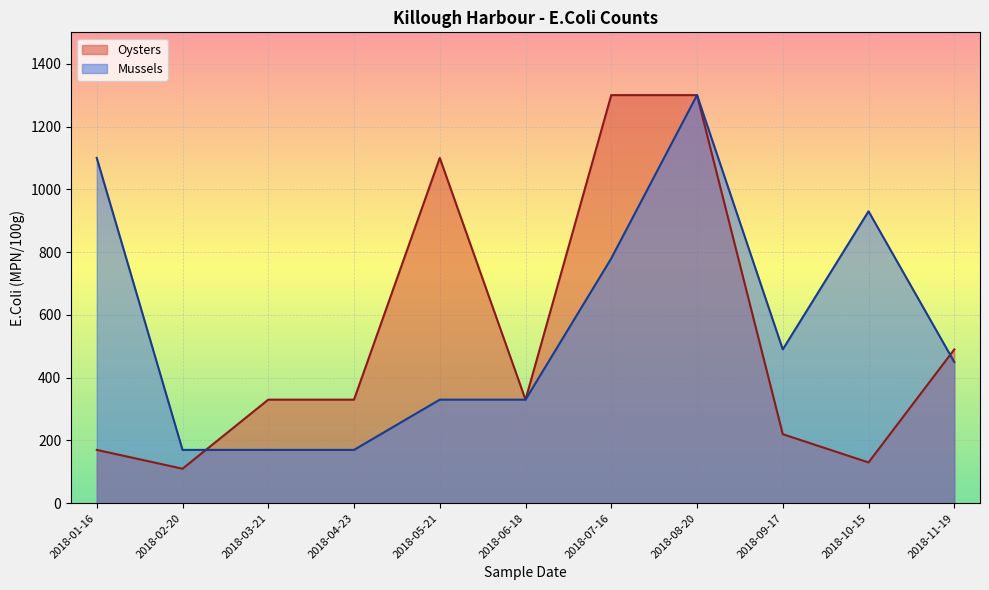

Read the Mussels value at 2018-02-20.

170